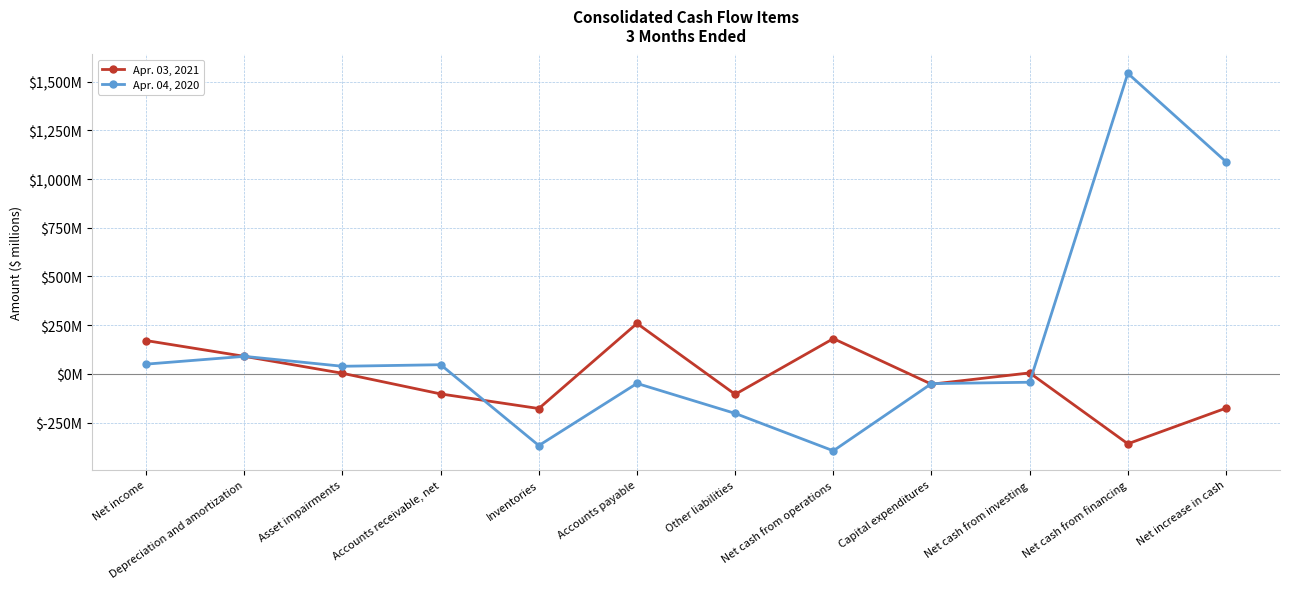

Which series ends up on top after the final intersection of Apr. 04, 2020 and Apr. 03, 2021?

Apr. 04, 2020